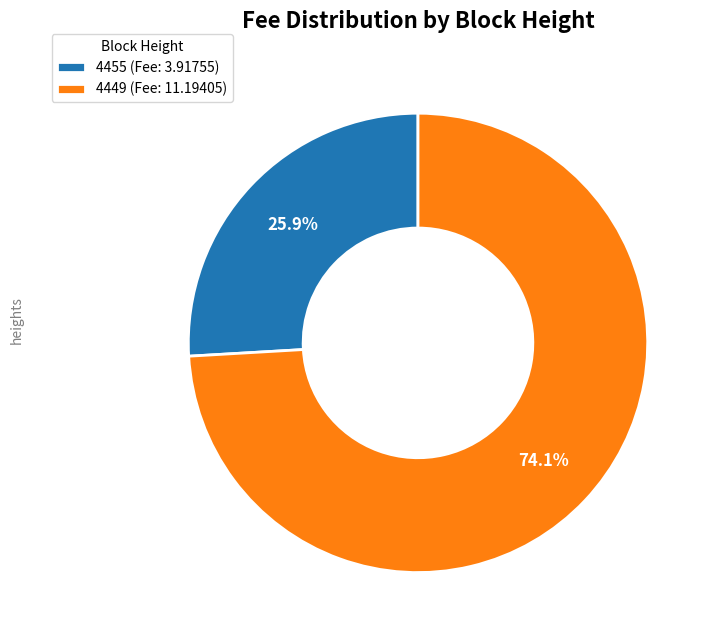

To the nearest percent, what is the combined percentage of 4449 and 4455?

100%